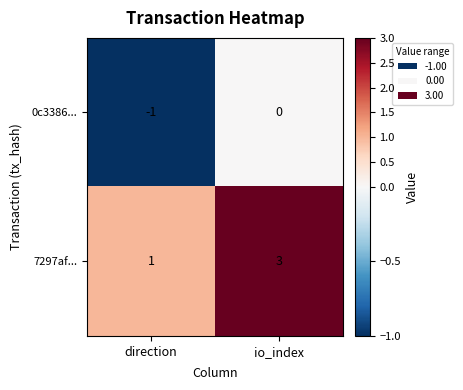

At which category is the sum across all series the highest?

io_index